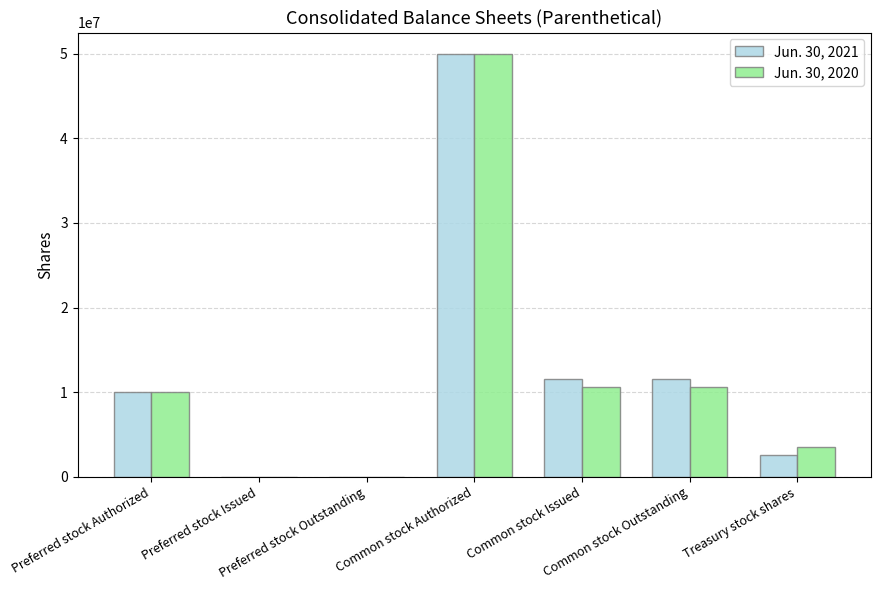

What is the greatest value displayed?

50000000